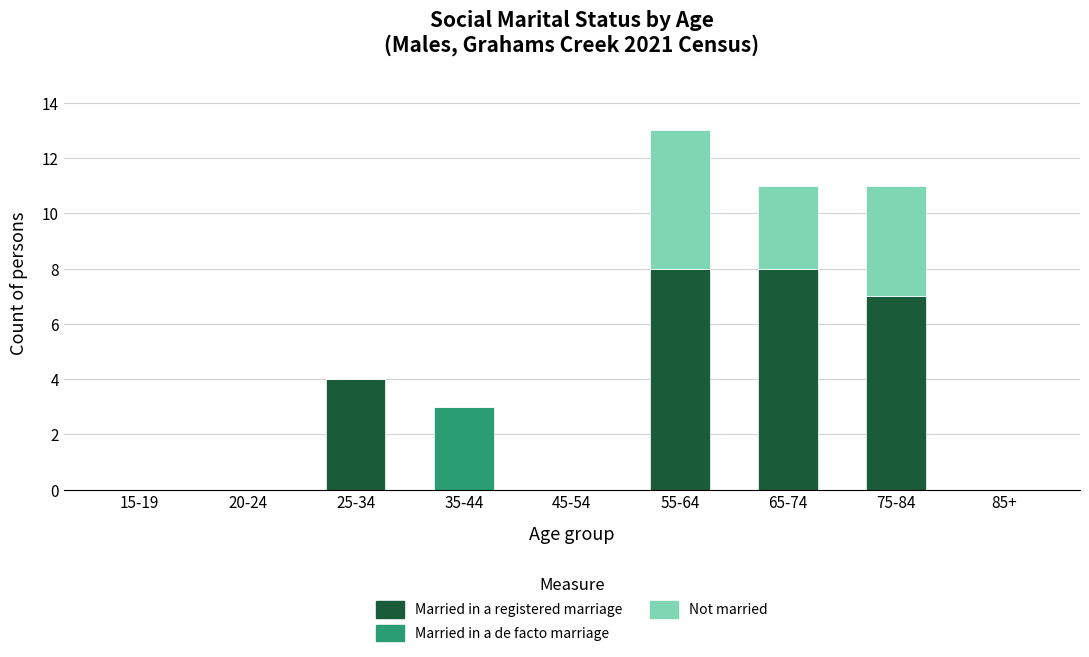

The value of Married in a registered marriage at 20-24 is 0. True or false?

True